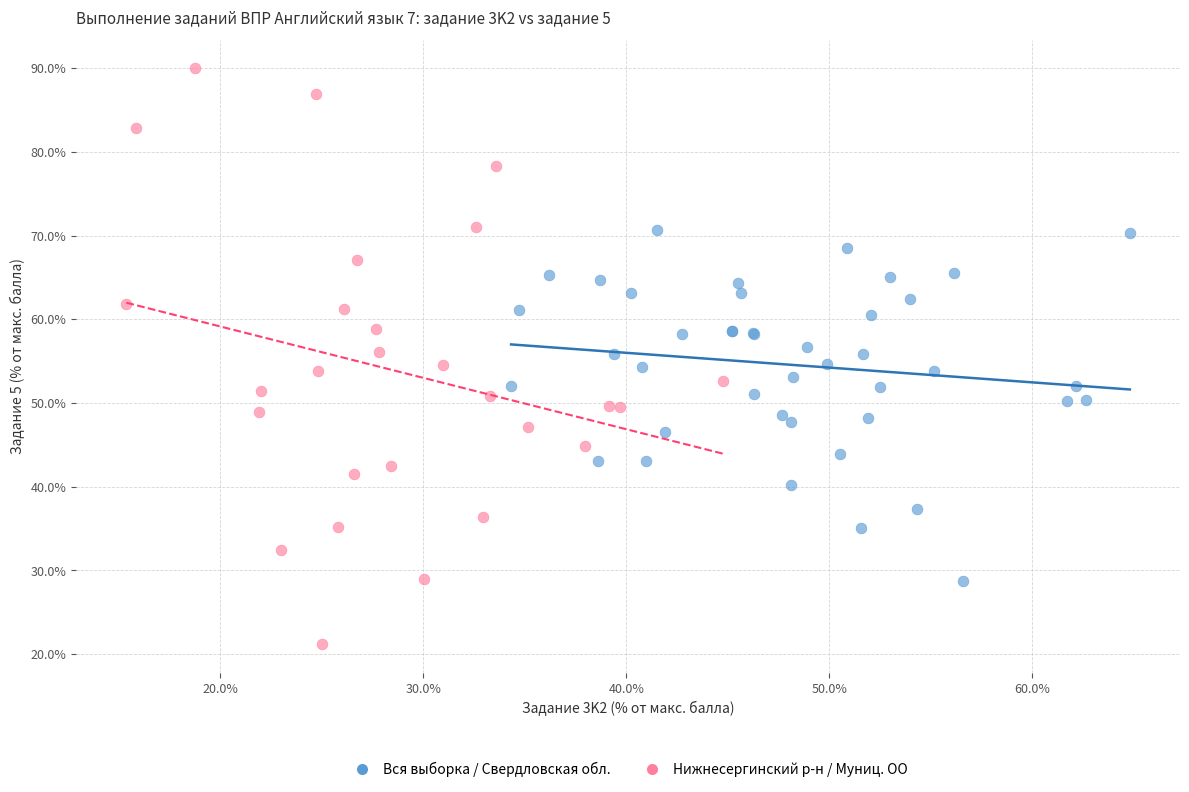

Which series contains the lowest Y value?

Нижнесергинский р-н / Муниц. ОО